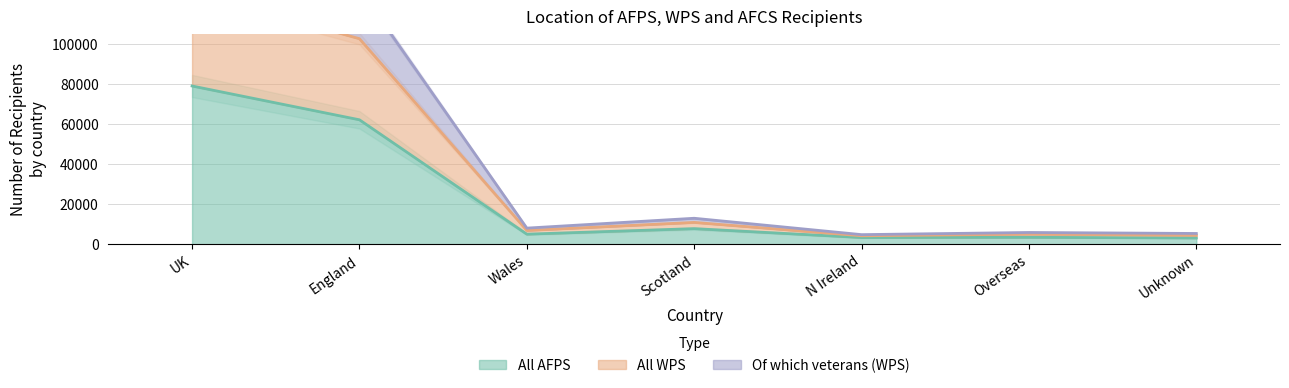

What is the sum of the All AFPS values at N Ireland and Unknown?

6627